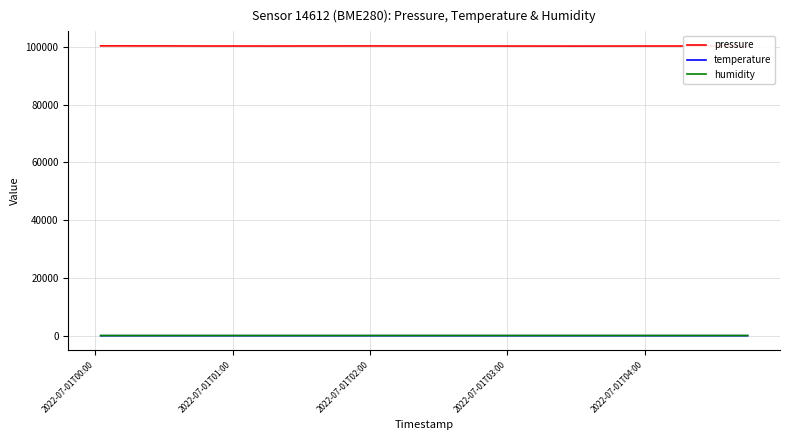

What is the highest value of the pressure series?

100294.6